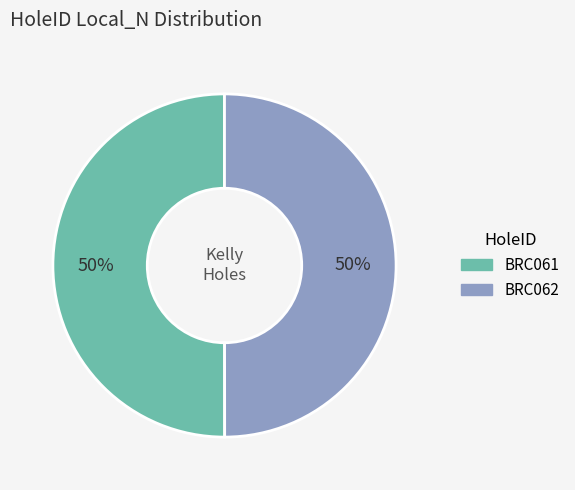

Approximately how many times larger is the value at BRC062 compared to BRC061?

1.0